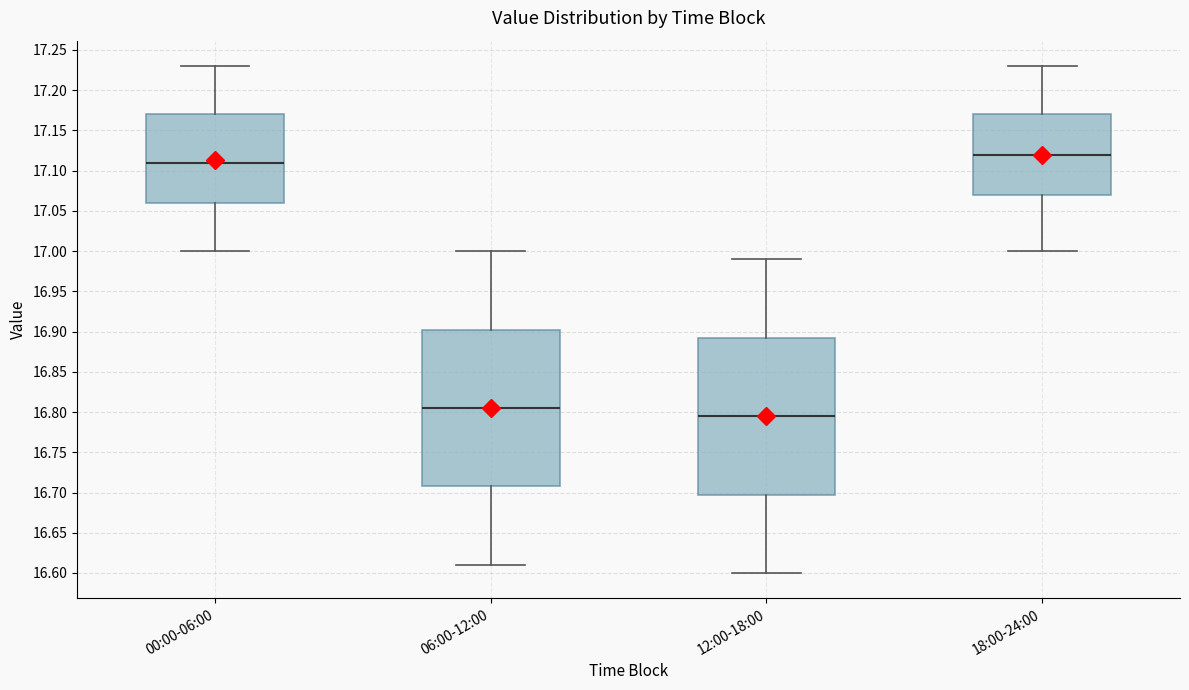

Reading left to right, transcribe this box plot: for each box, give where its median line is, the range the box spans, and where its two whiskers end, as read against the y-axis. The values are not printed on the chart, so give them approximately, as read against the axis.

00:00-06:00: median 17.110, box 17.060 to 17.170, whiskers 17.000 to 17.230
06:00-12:00: median 16.805, box 16.710 to 16.905, whiskers 16.610 to 17.000
12:00-18:00: median 16.795, box 16.700 to 16.895, whiskers 16.600 to 16.990
18:00-24:00: median 17.120, box 17.070 to 17.170, whiskers 17.000 to 17.230